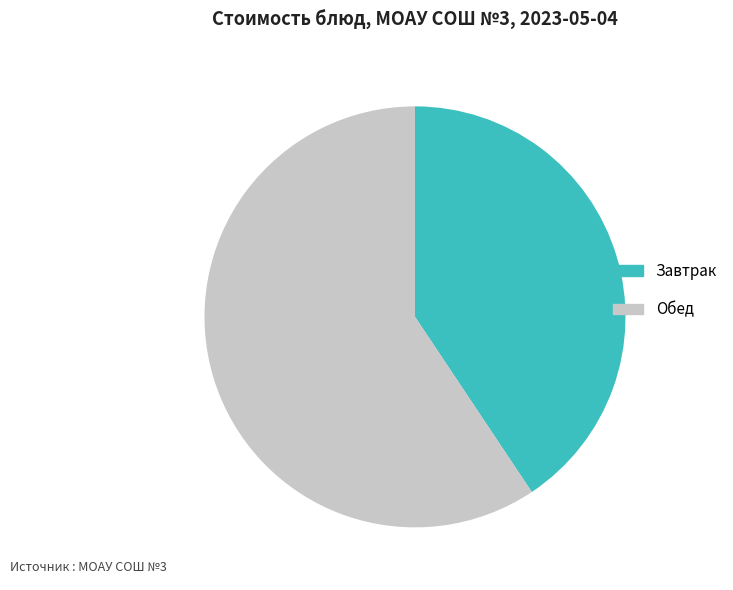

Rank the categories by value from highest to lowest.

Обед, Завтрак